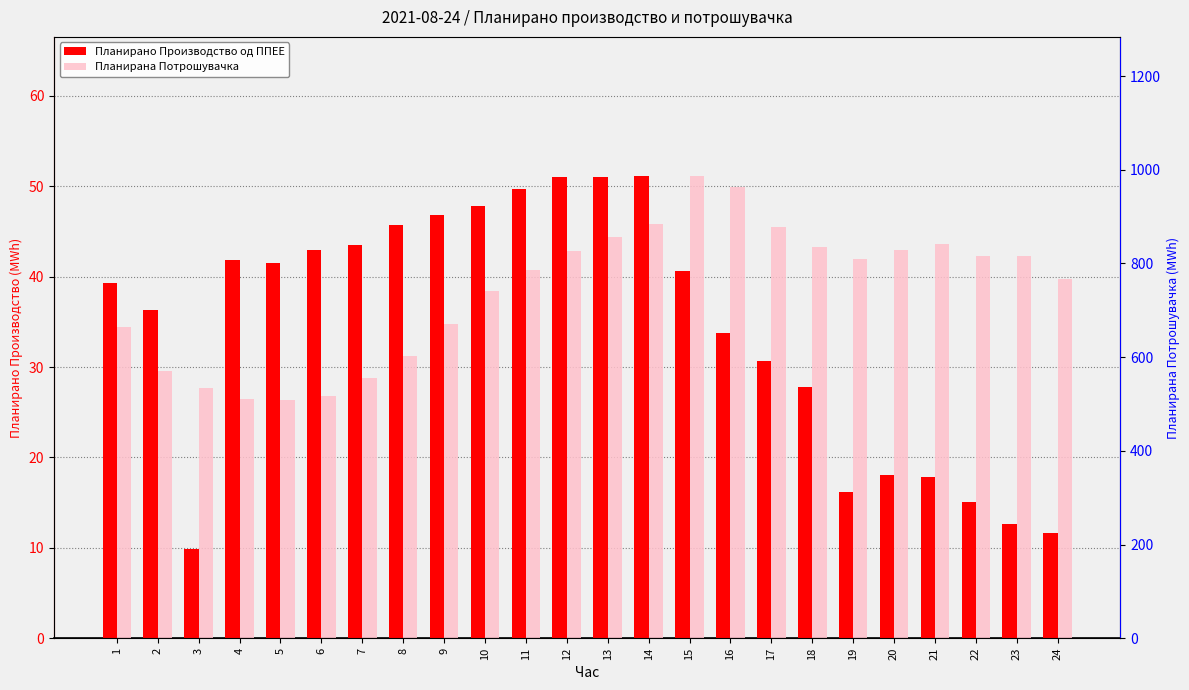

Where does the Планирано Производство од ППЕЕ series first go above 40?

4